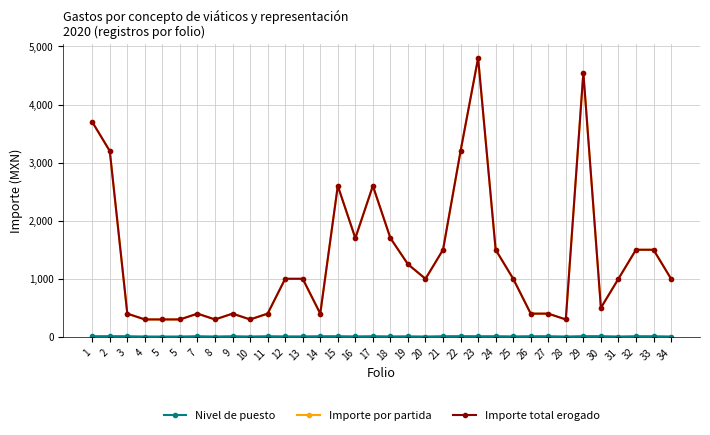

What is the sum of the Importe total erogado values at 5 and 18?

2000